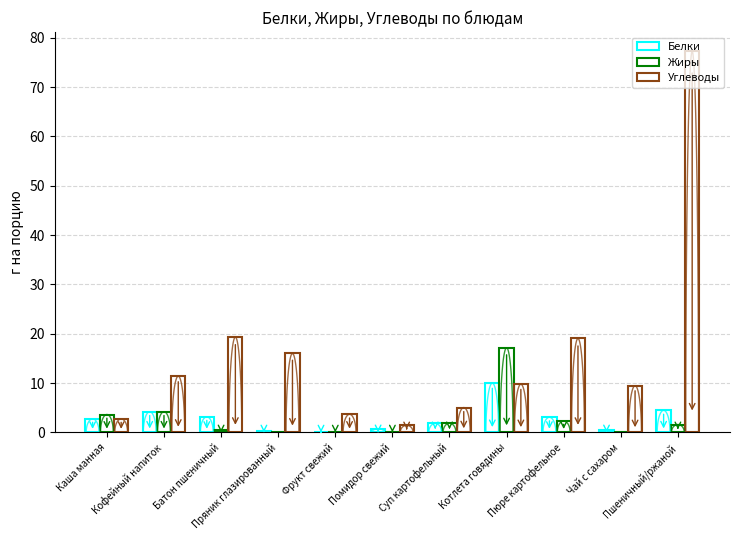

List the labels in order of Углеводы value, smallest first.

Помидор свежий, Каша манная, Фрукт свежий, Суп картофельный, Чай с сахаром, Котлета говядины, Кофейный напиток, Пряник глазированный, Пюре картофельное, Батон пшеничный, Пшеничный/ржаной